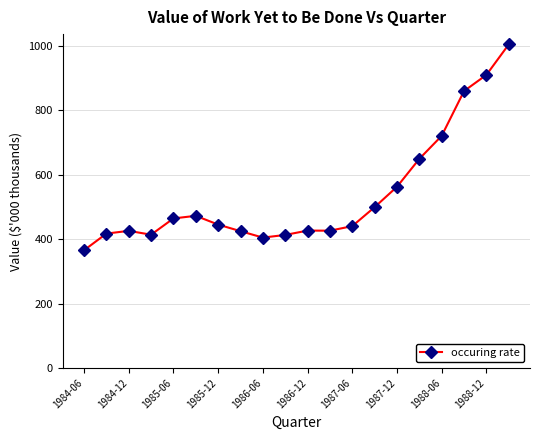

Does the chart display data point markers on the line(s)?

Yes